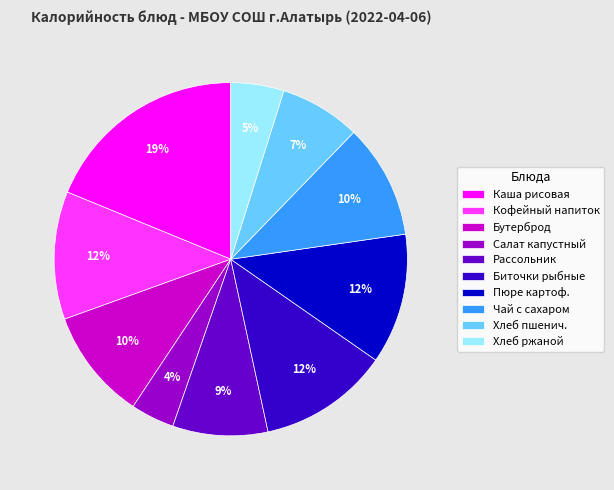

How many slices are in this pie chart?

10